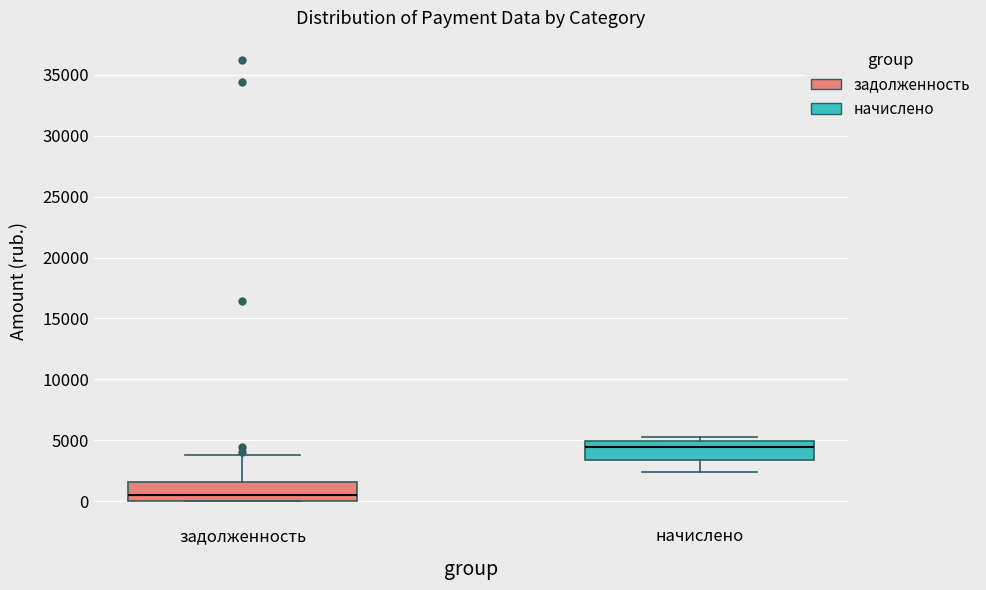

Which box has the lowest median line?

задолженность